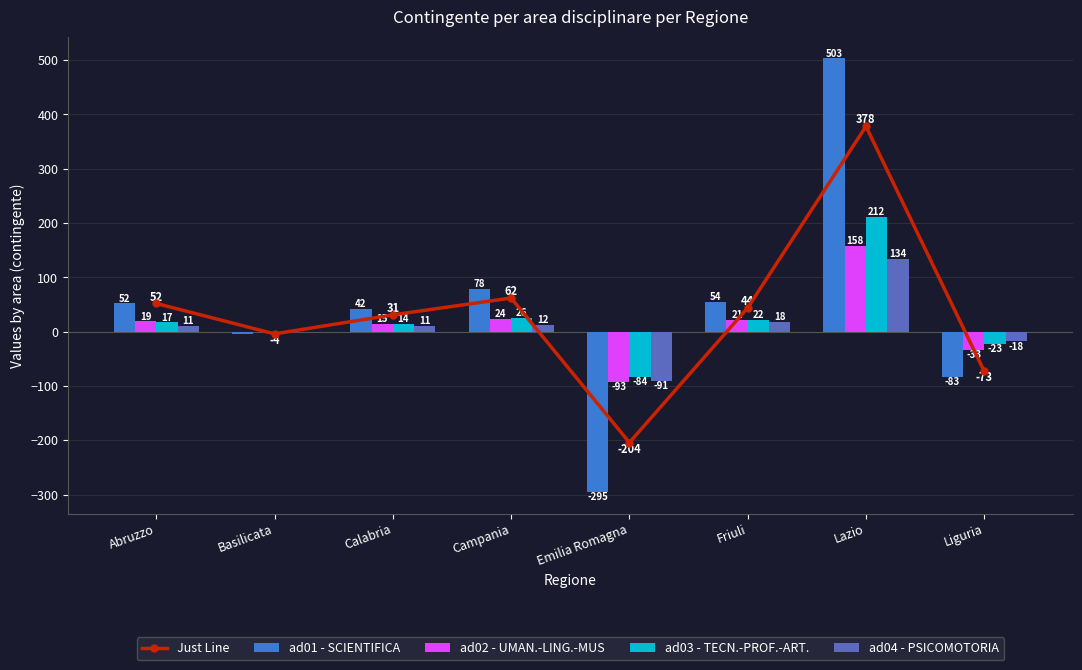

Is it true that ad04 - PSICOMOTORIA equals 5 at Calabria?

False